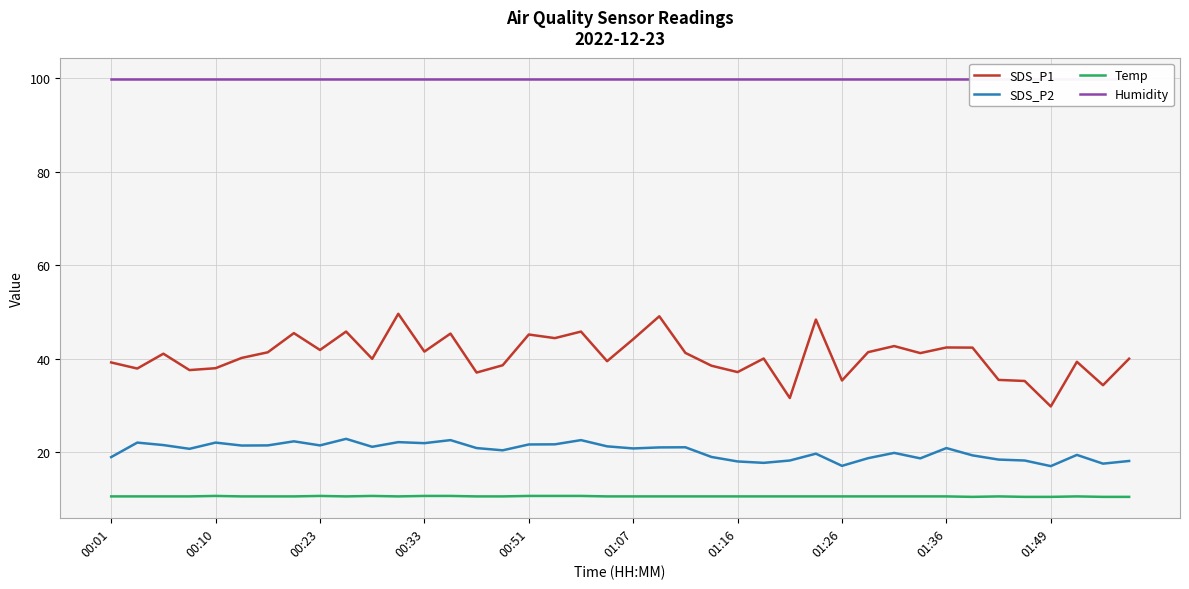

How many values in the SDS_P1 series are below 41?

20